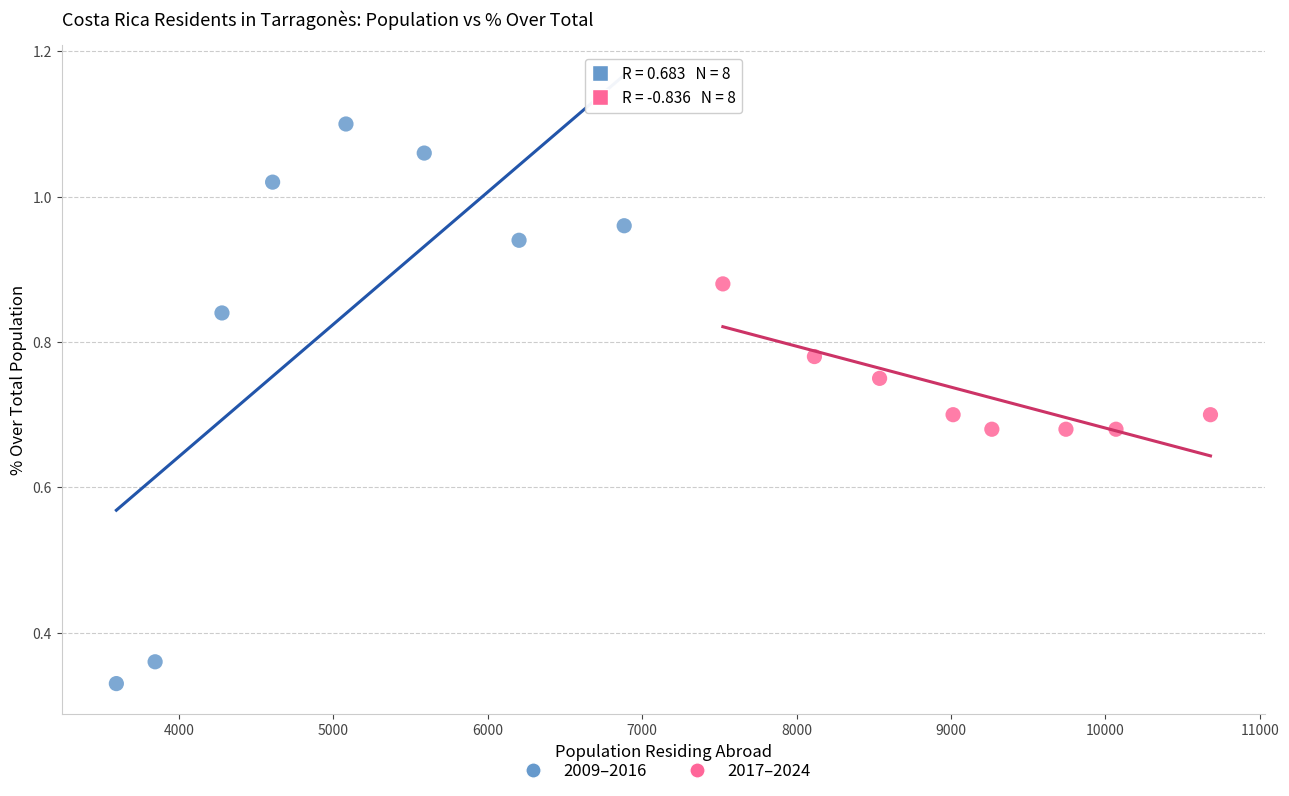

Which series has the largest Y range (max minus min)?

2009–2016